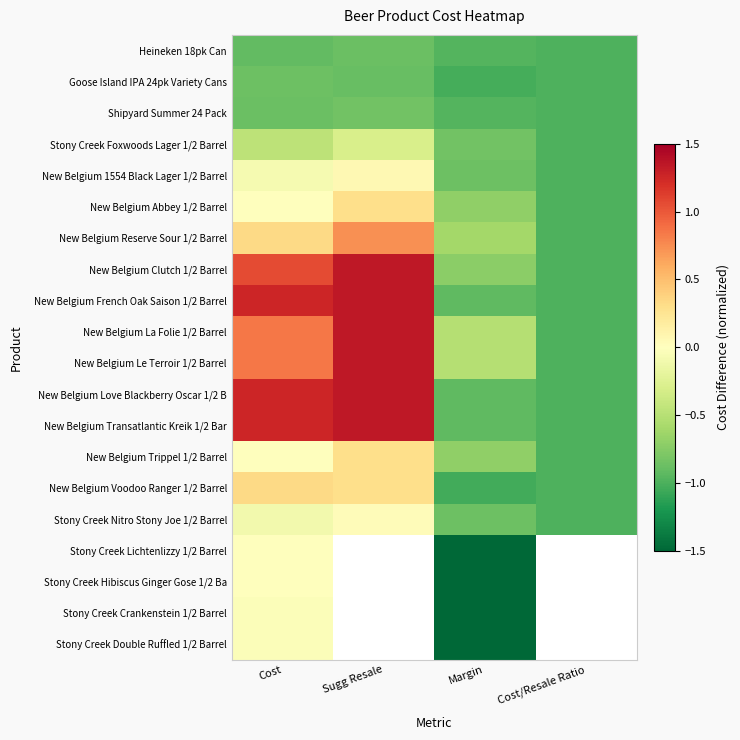

What is the total value across all series at Margin?

-21.0